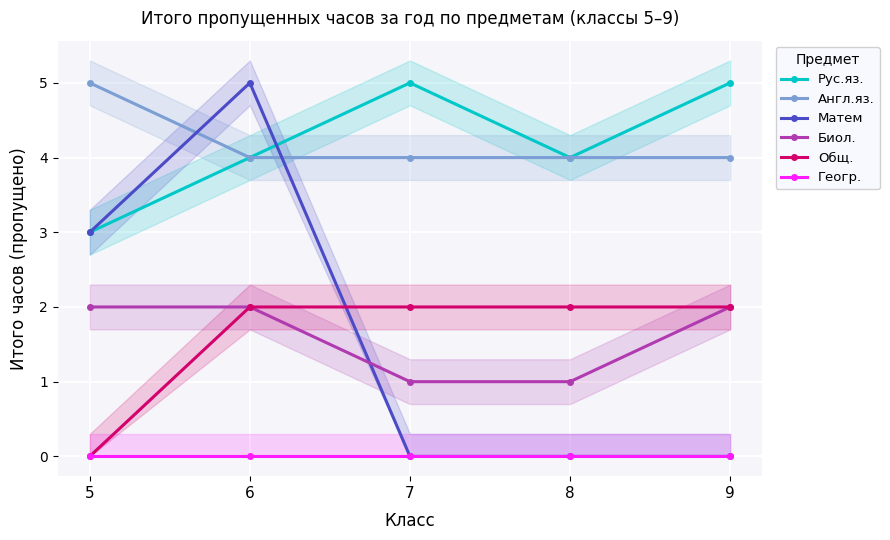

What is the total value across all series at 7?

12